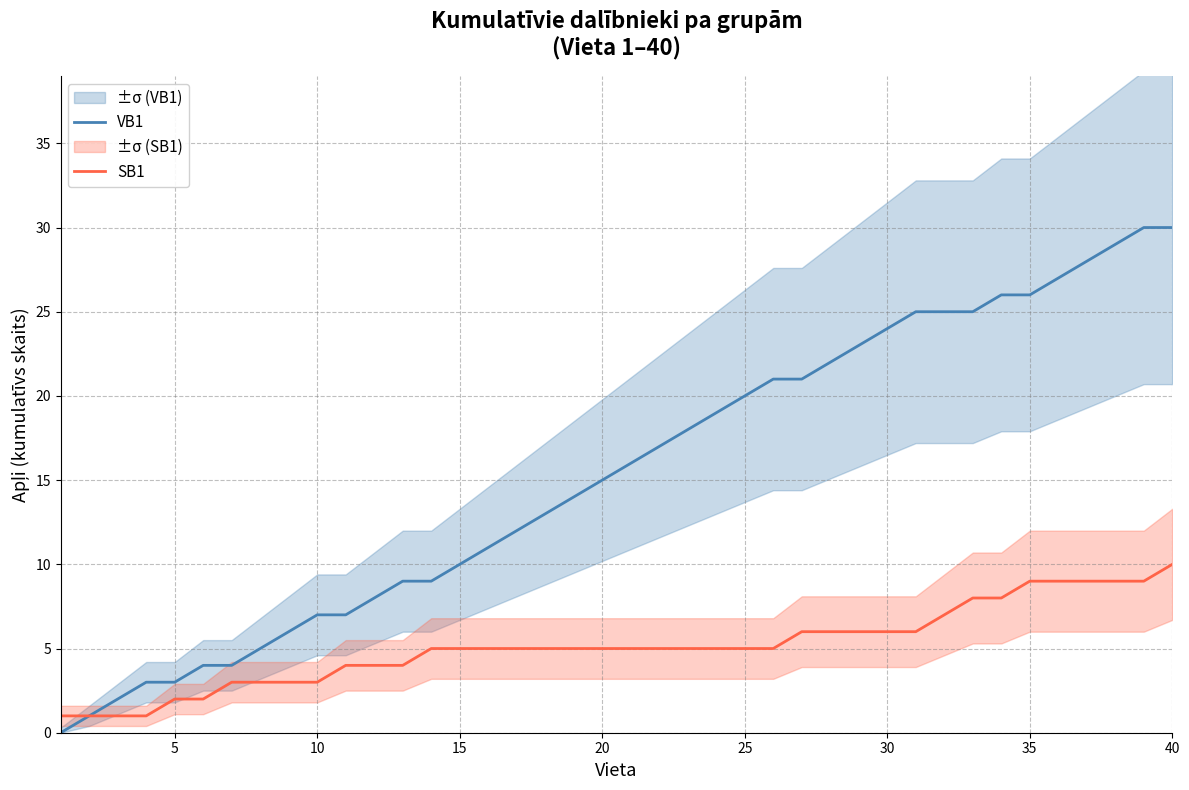

Count the number of data series in this chart.

2